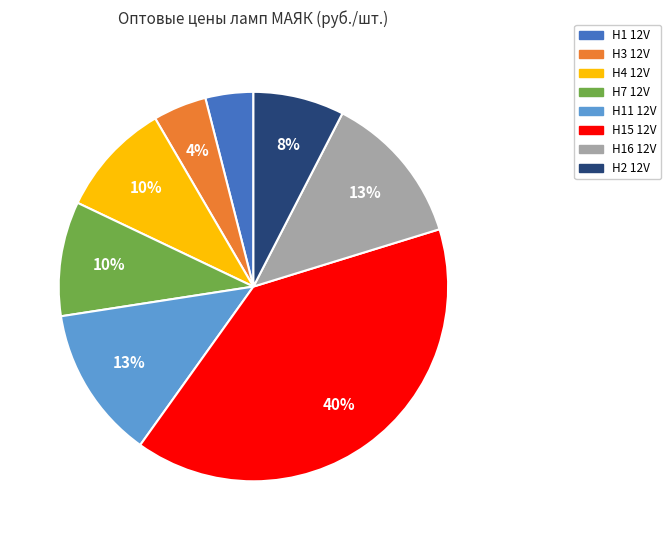

Combined, do H15 12V and H2 12V account for over 50%?

No